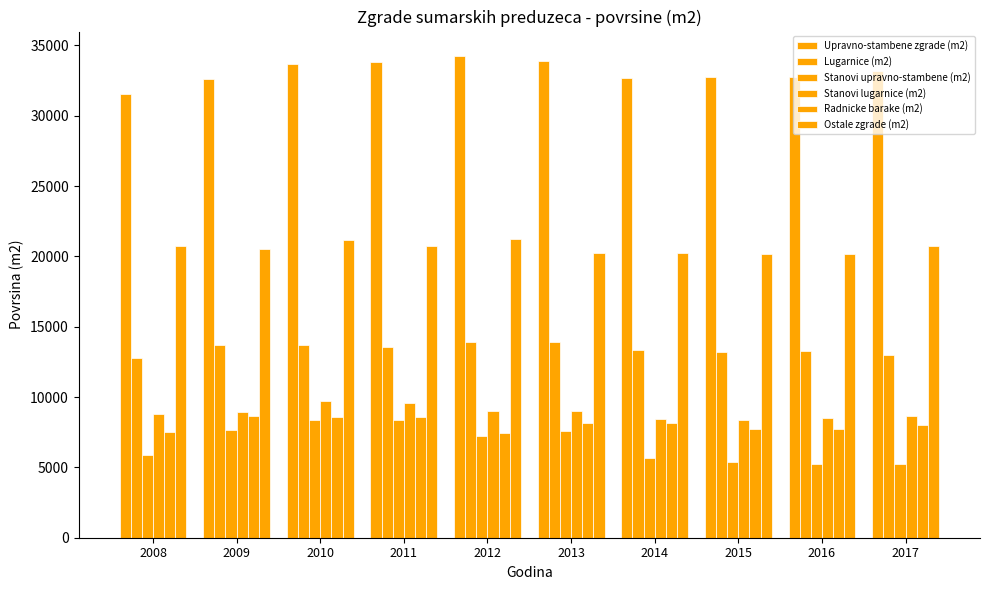

Are the bars horizontal?

No